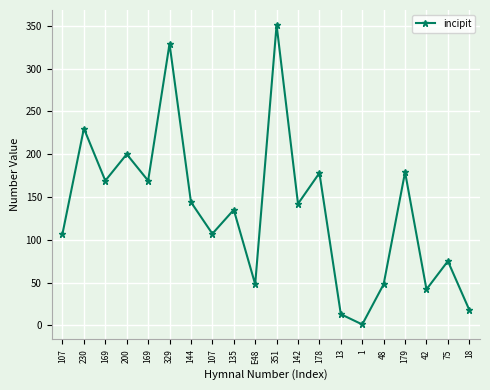

How many data points does each series have?

20